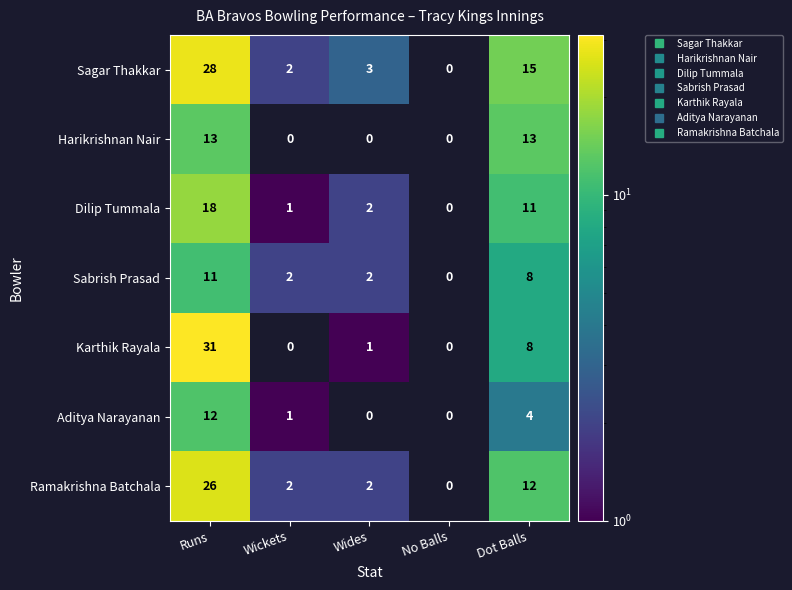

What is the greatest value displayed?

31